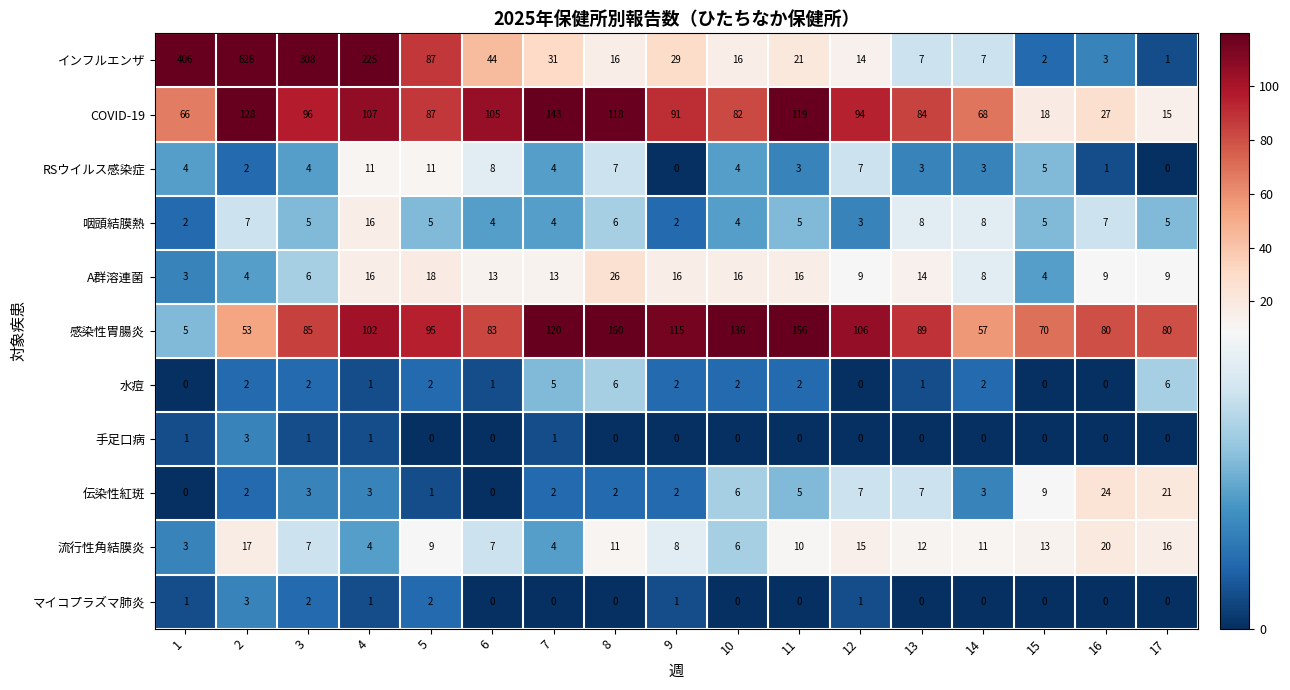

How many data points does each series have?

17